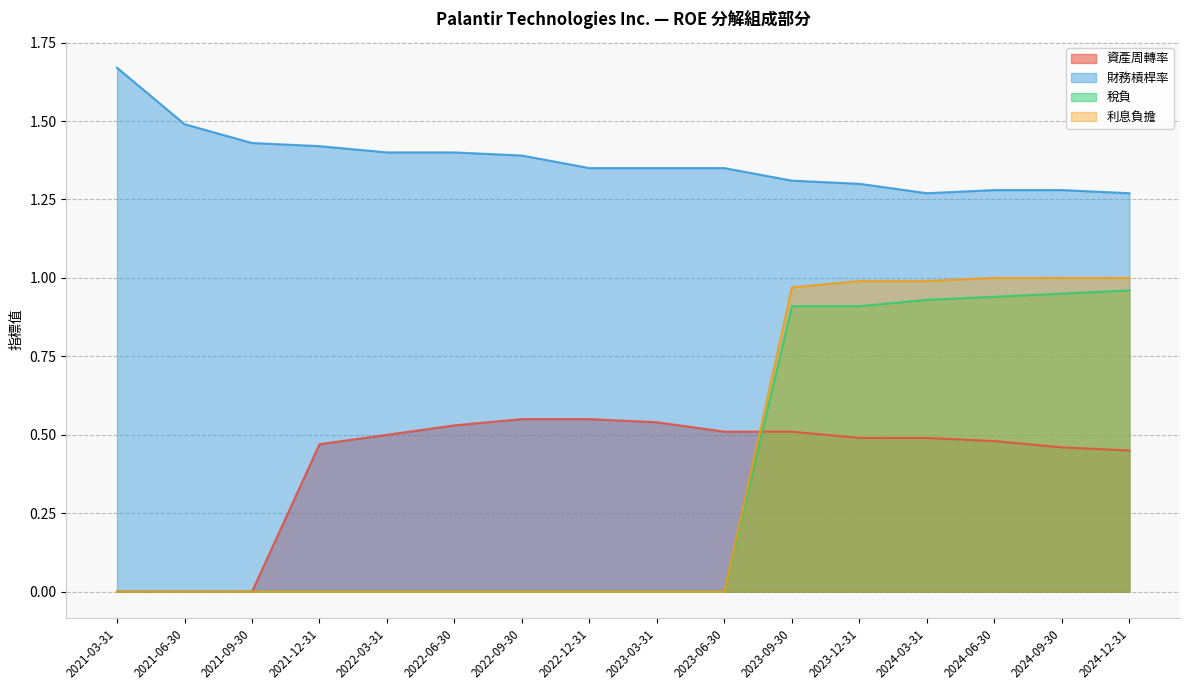

At which category is the sum across all series the highest?

2023-09-30